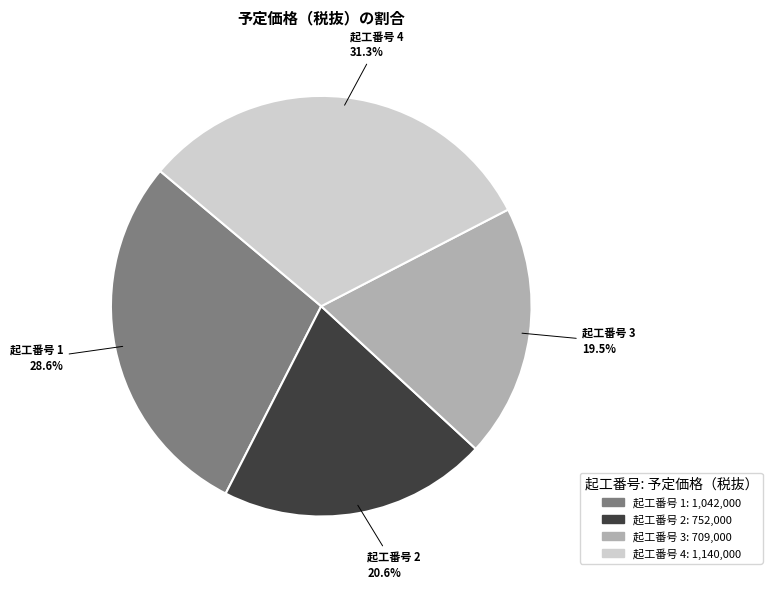

Does any single category account for the majority?

No